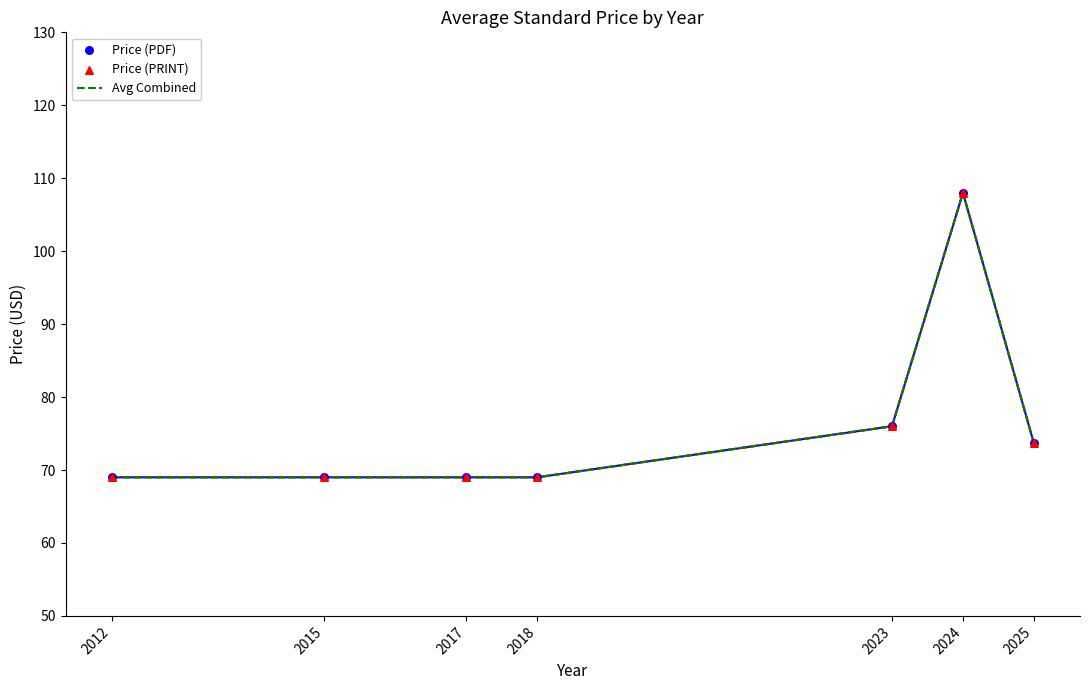

What is the ratio of the value at 2023 to the value at 2017?

1.1